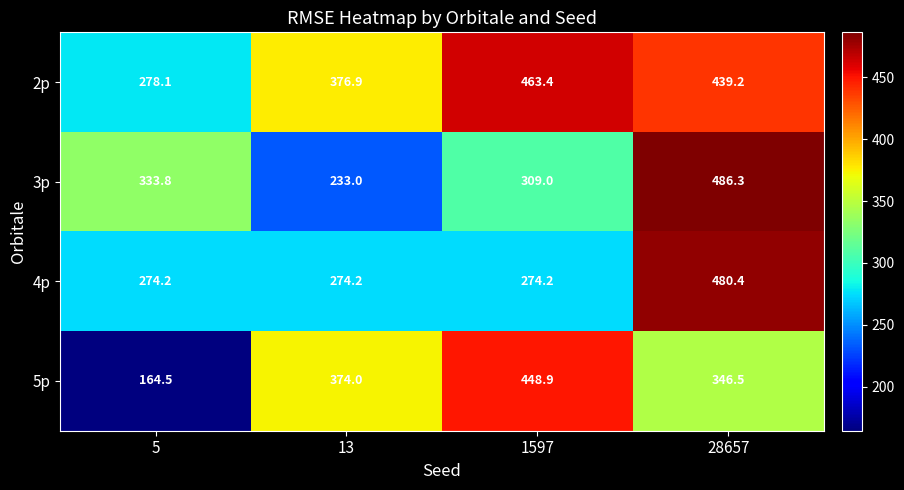

What is the difference between the highest and lowest values at 28657?

139.8